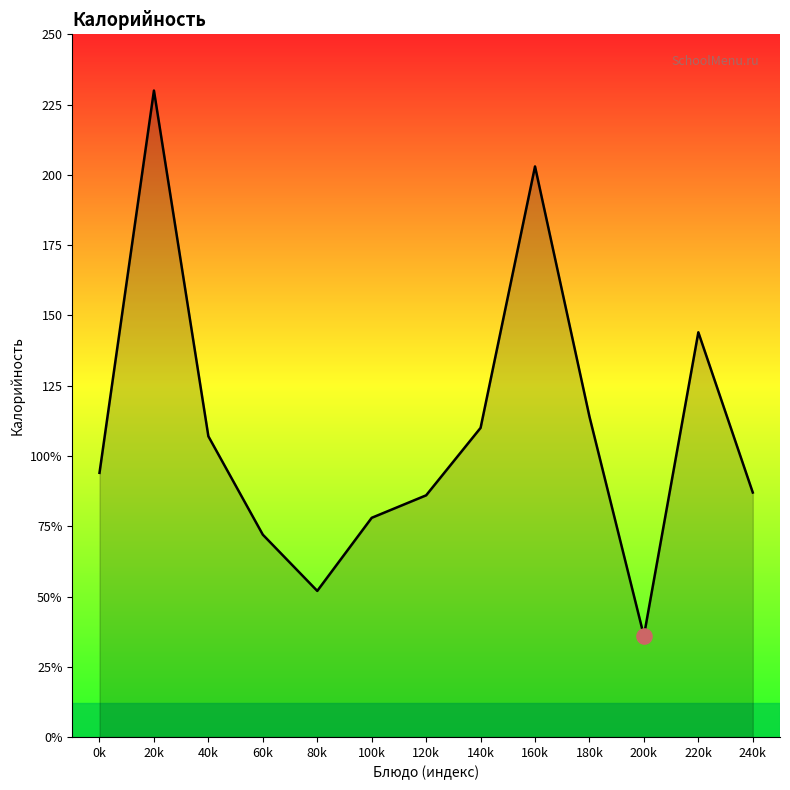

What is the change in value from 80k to 100k?

+26